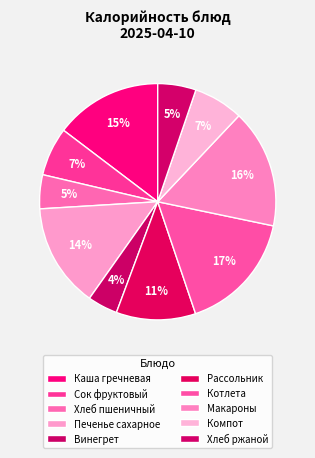

How many segments does this pie chart have?

10